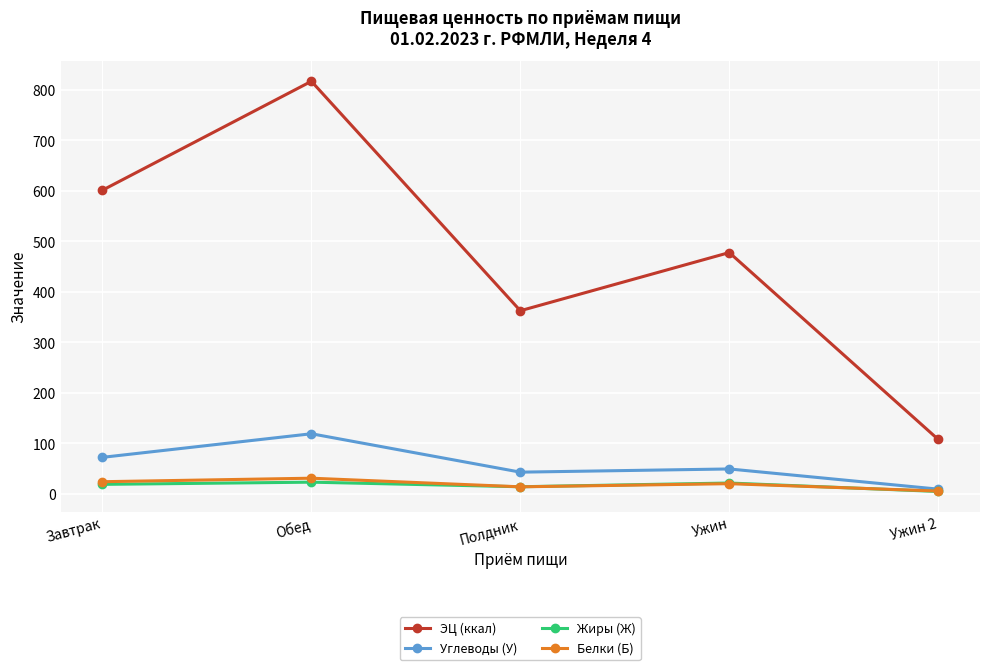

What is the approximate value of Белки (Б) at Завтрак?

24.3